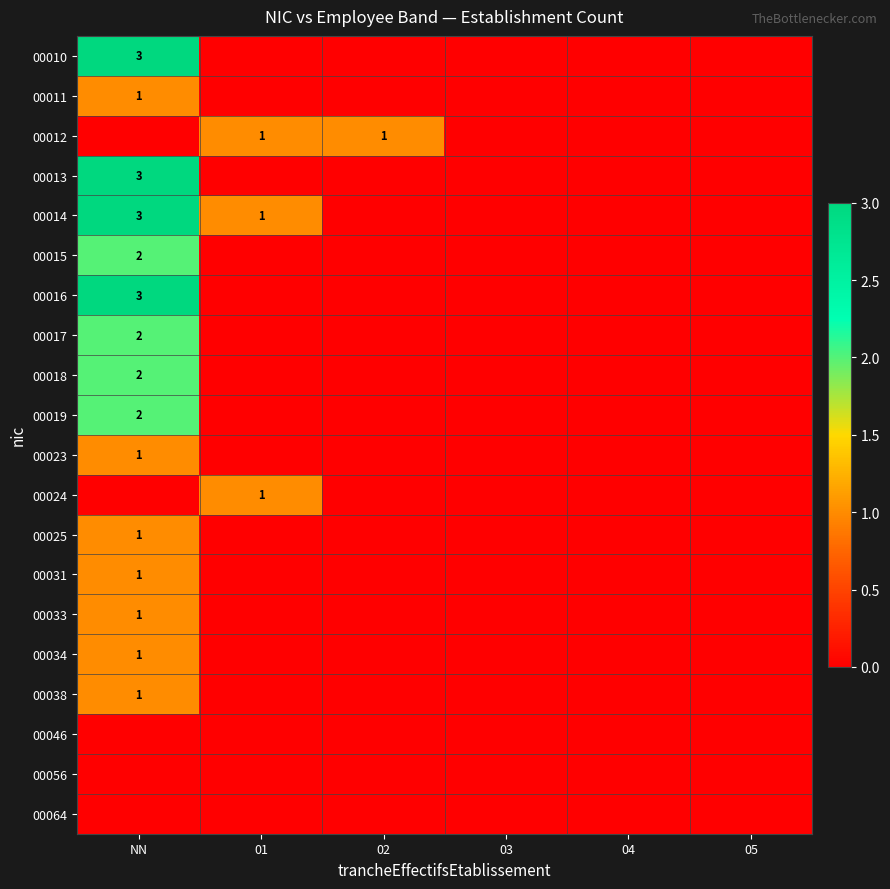

The 00018 series shows 0 at NN. True or false?

False